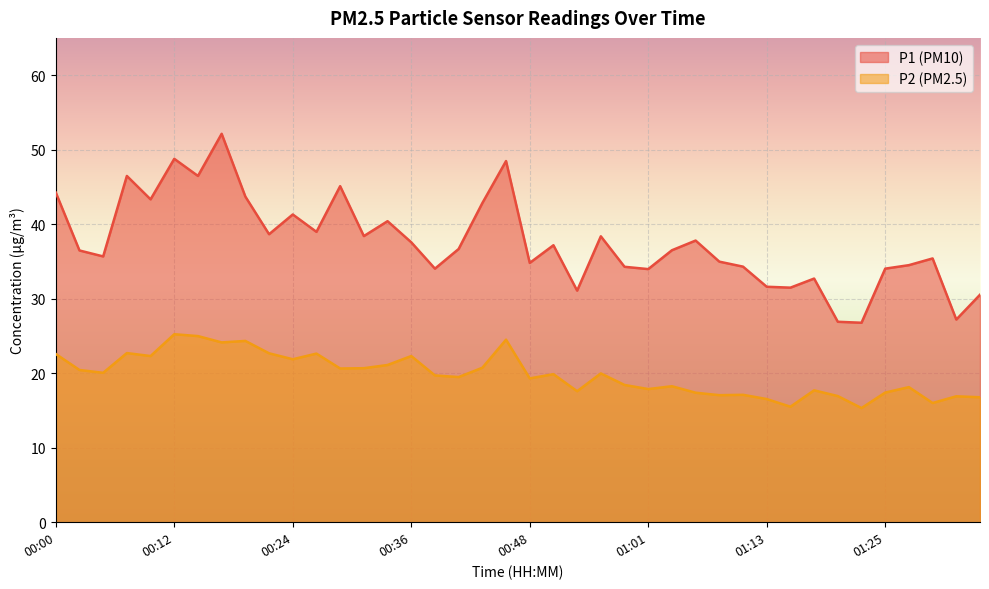

Which series has the largest range (max minus min)?

P1 (PM10)